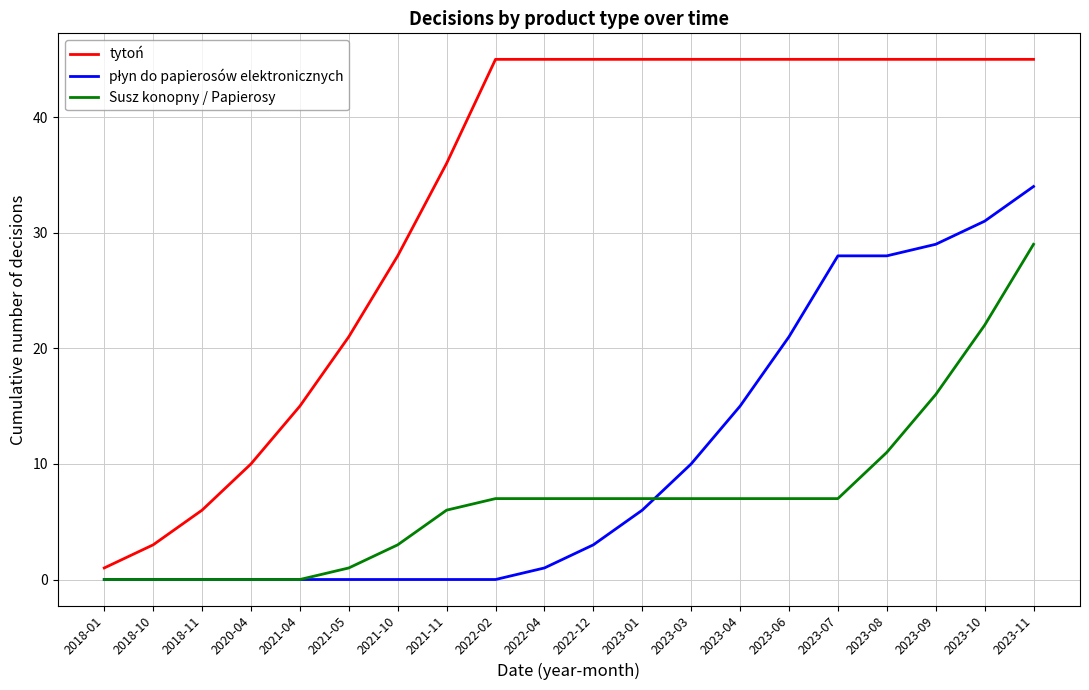

How many lines are shown in the chart?

3